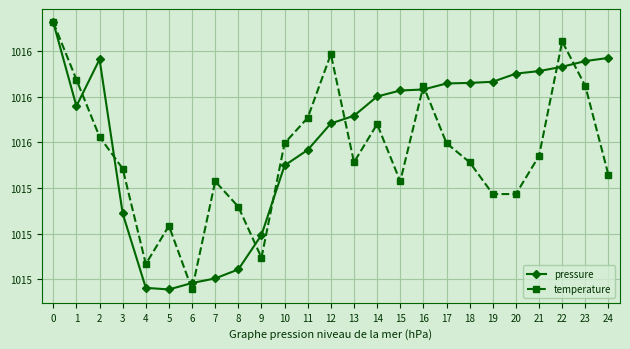

What is the difference between the maximum and minimum values in the temperature series?

0.6